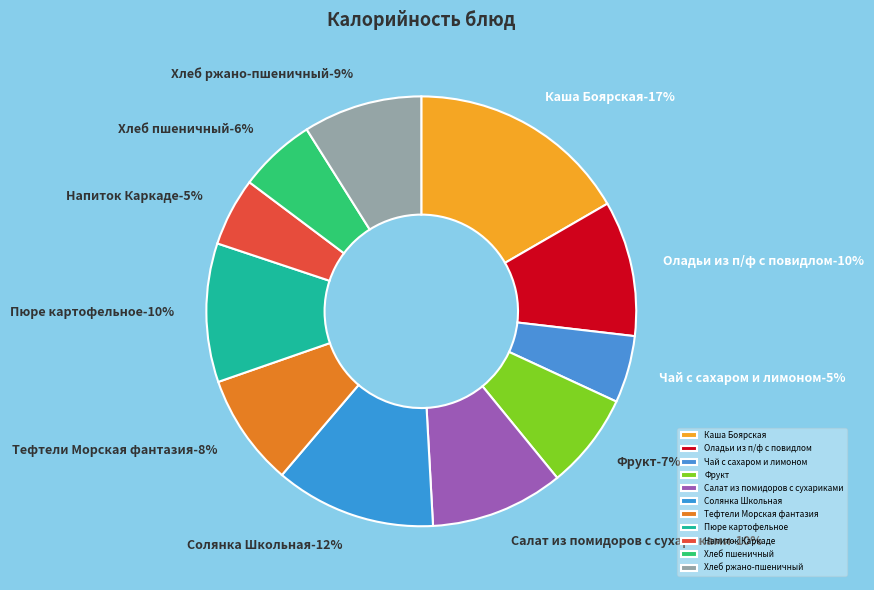

Does Салат из помидоров с сухариками account for over 50% of the chart?

No